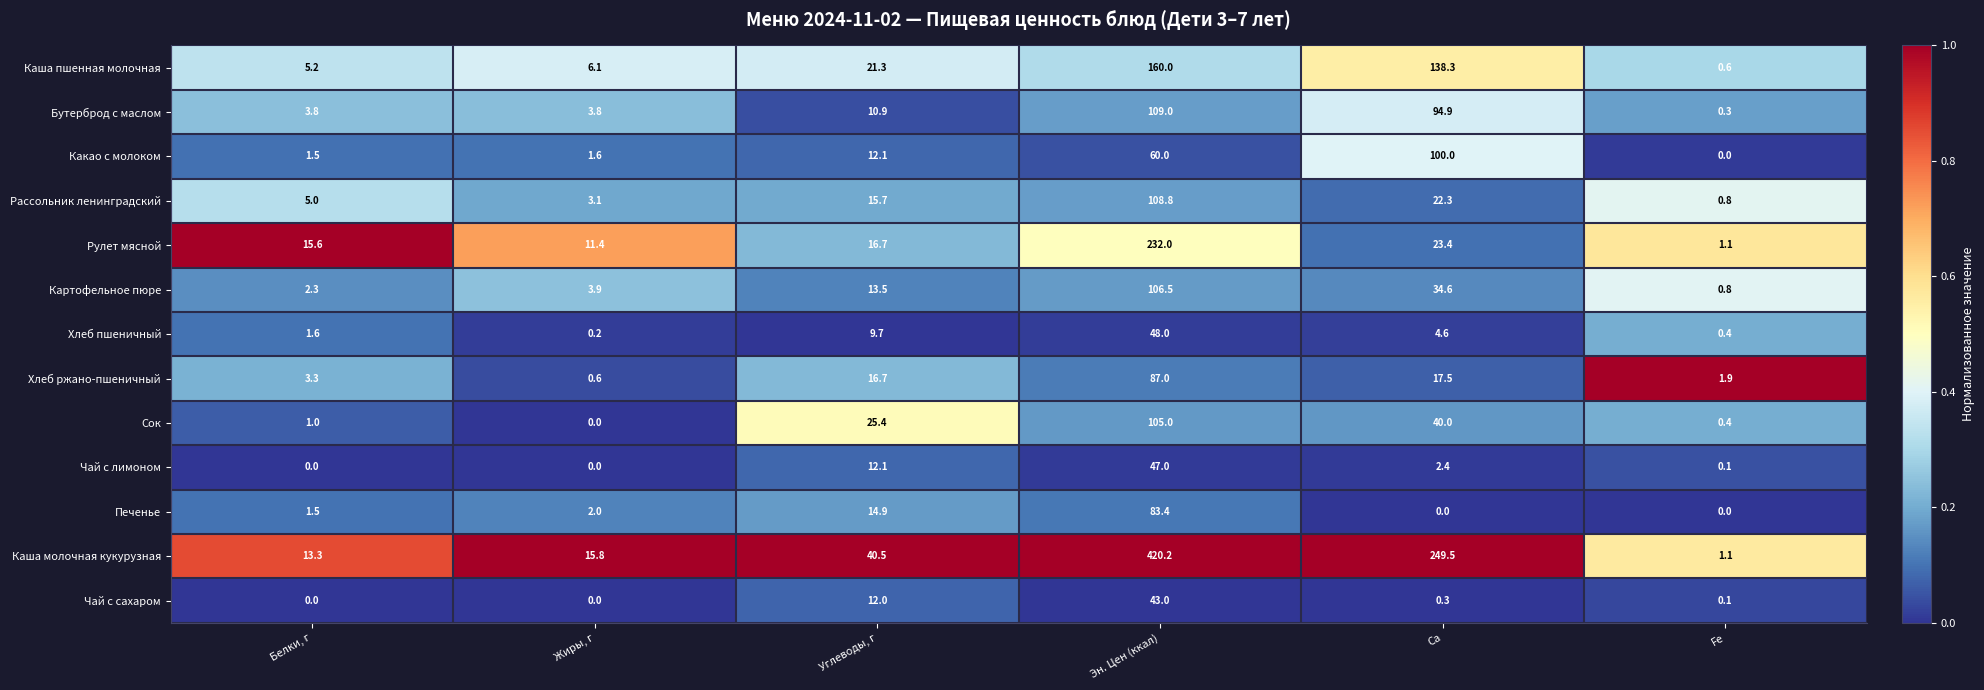

How many data points does each series have?

6